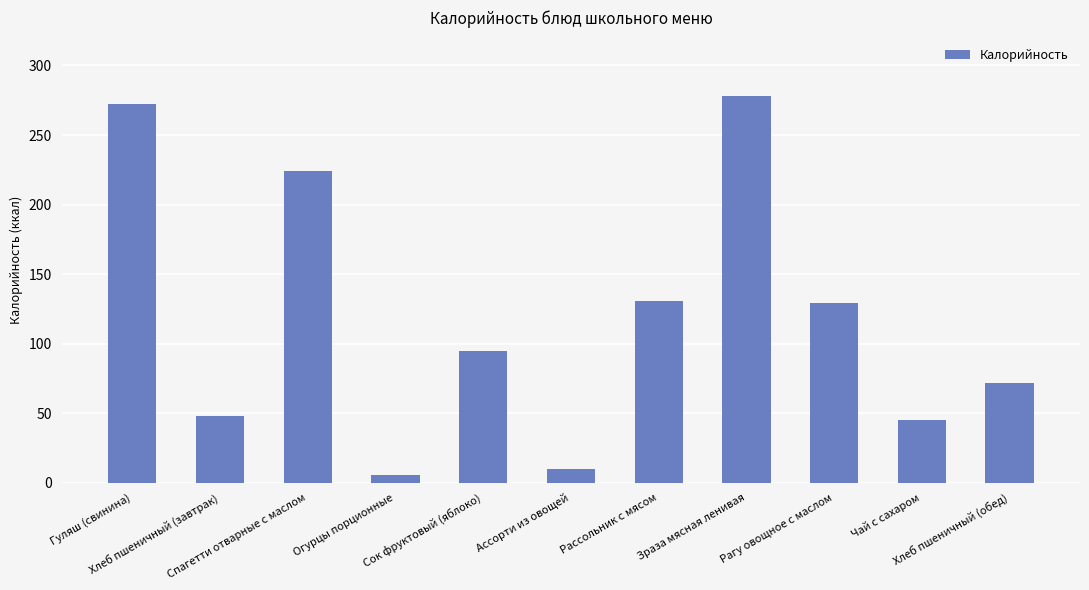

True or false: the data shows 41 at Сок фруктовый (яблоко).

False